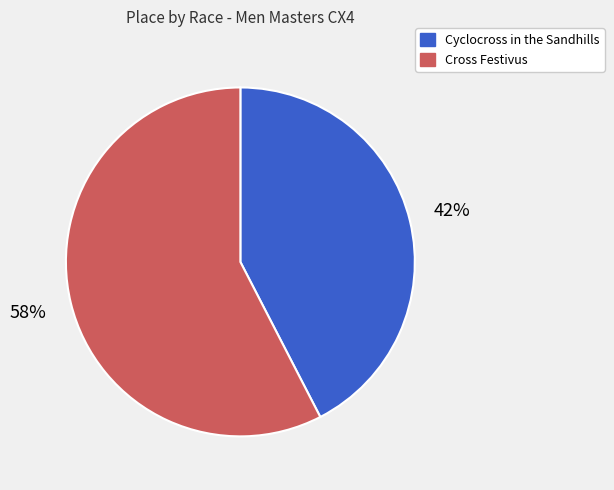

To the nearest percent, what is the combined percentage of Cyclocross in the Sandhills and Cross Festivus?

100%